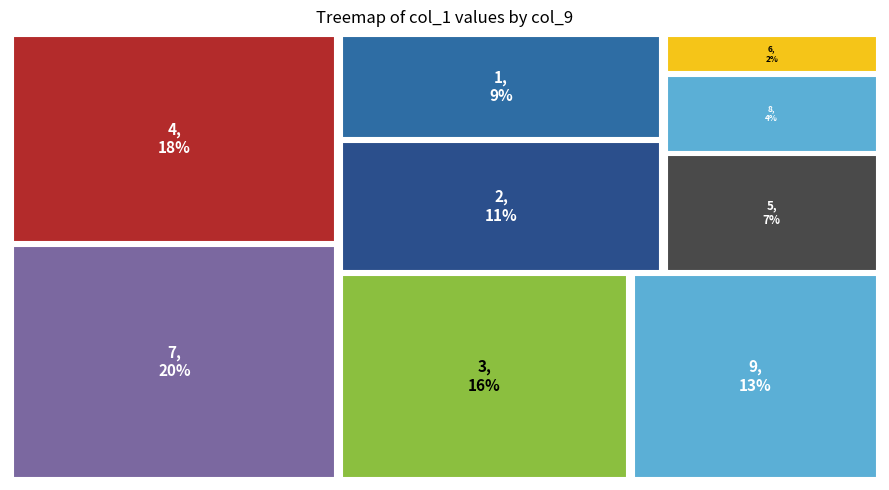

What percentage is the 2 slice, to the nearest percent?

11%